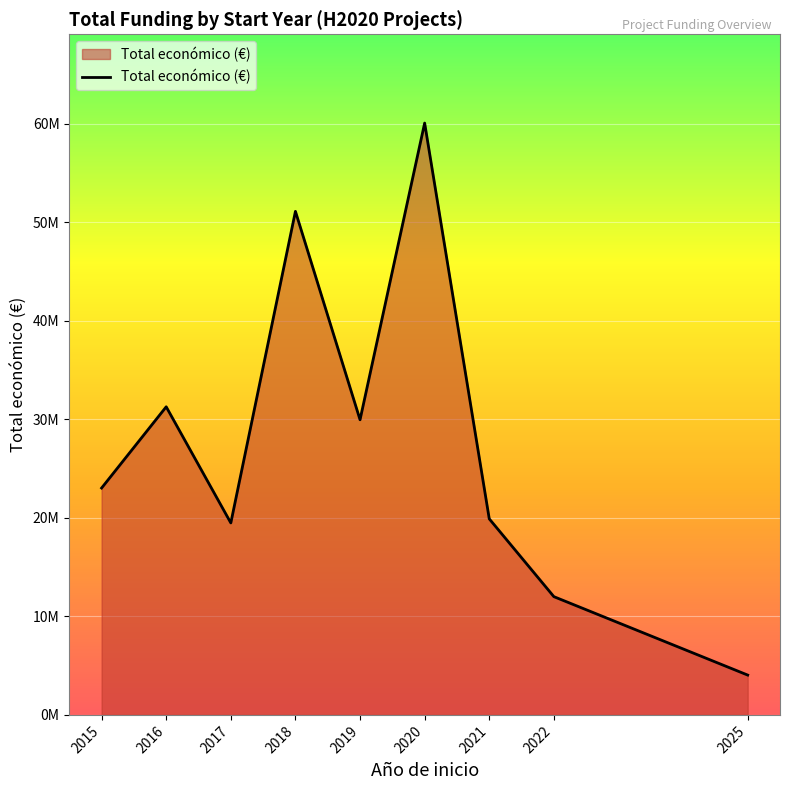

List the labels in order of value, smallest first.

2025, 2022, 2017, 2021, 2015, 2019, 2016, 2018, 2020